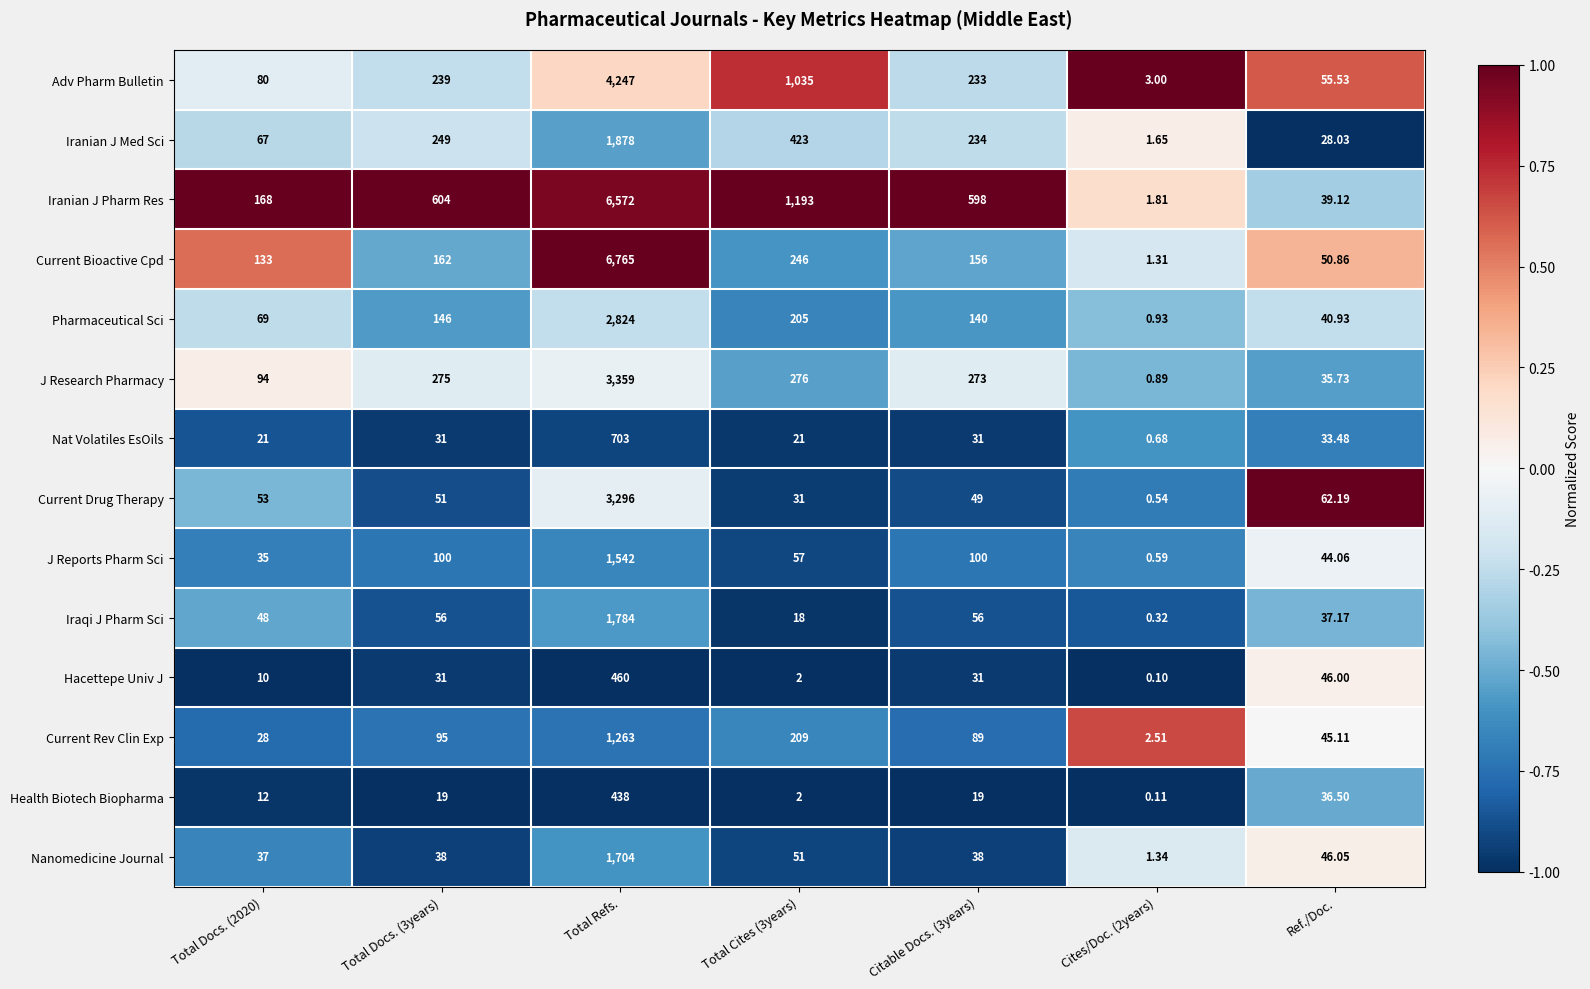

At which category is the sum across all series the highest?

Total Refs.